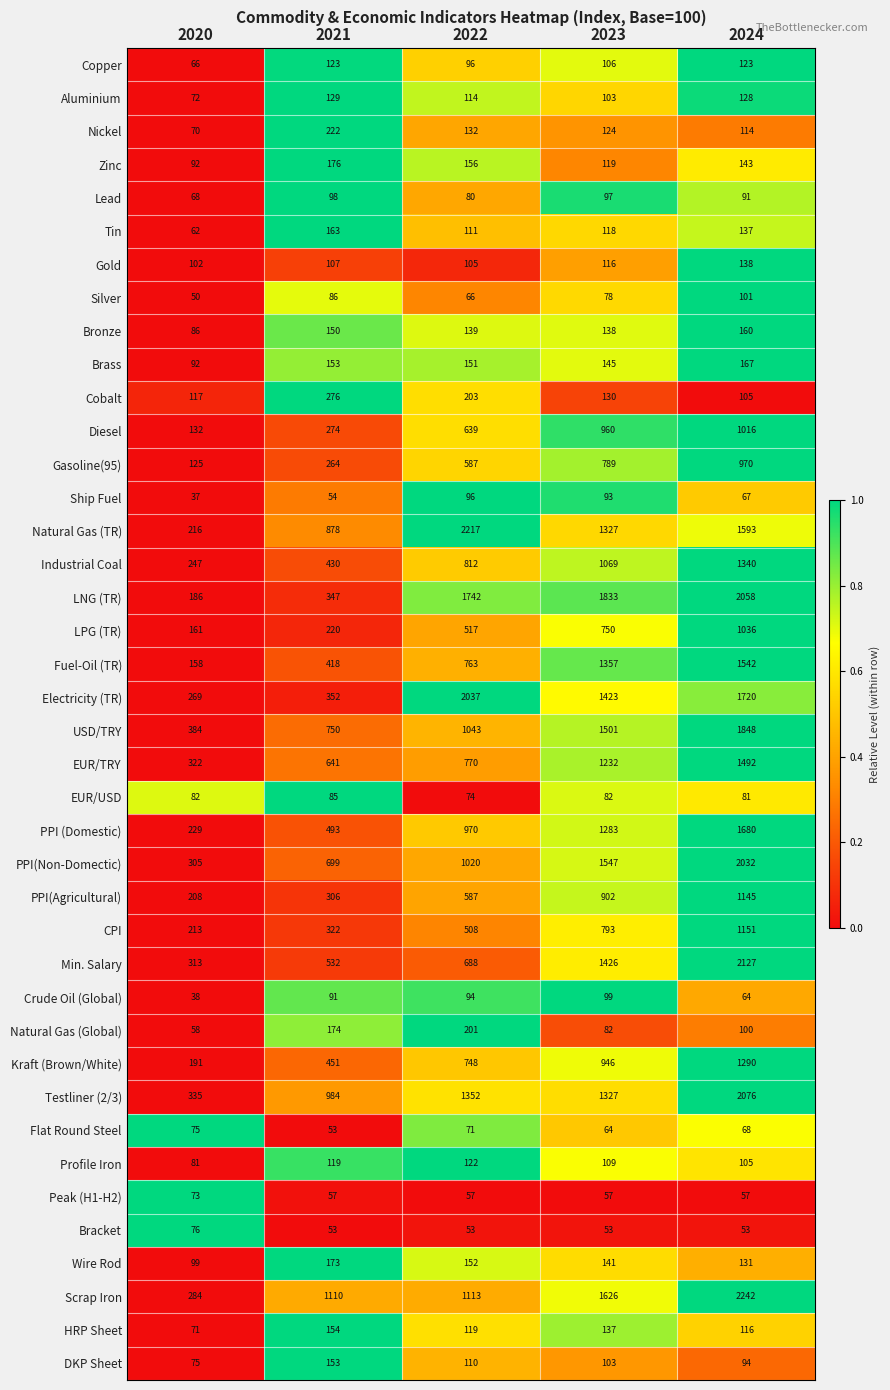

What is the sum of the Flat Round Steel values at 2022 and 2024?

139